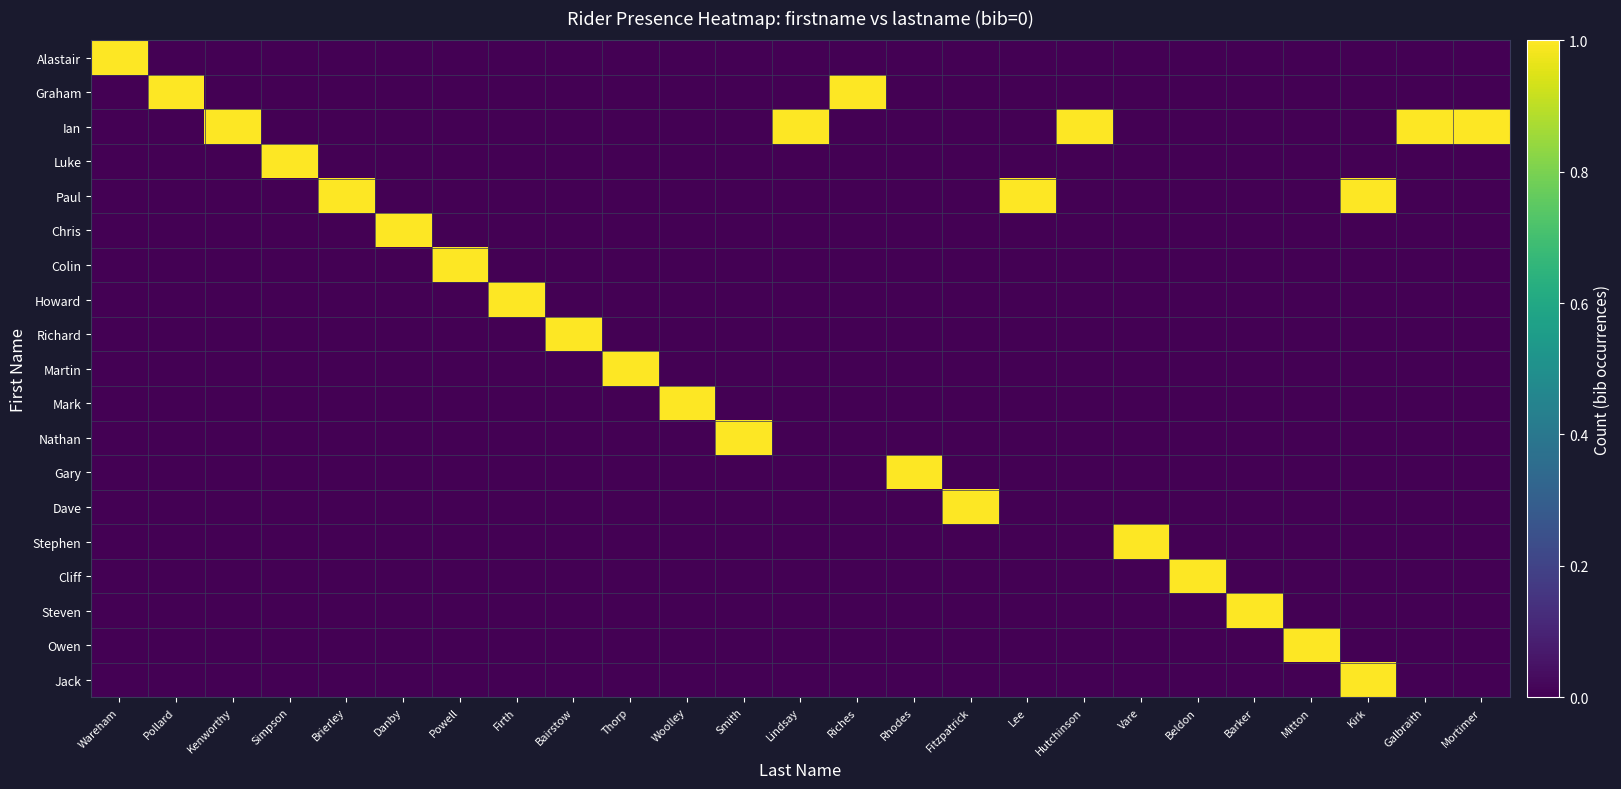

Reading left to right, what are all the values shown in this chart?

Alastair: Wareham=1	Pollard=0	Kenworthy=0	Simpson=0	Brierley=0	Danby=0	Powell=0	Firth=0	Bairstow=0	Thorp=0	Woolley=0	Smith=0	Lindsay=0	Riches=0	Rhodes=0	Fitzpatrick=0	Lee=0	Hutchinson=0	Vare=0	Beldon=0	Barker=0	Mitton=0	Kirk=0	Galbraith=0	Mortimer=0
Graham: Wareham=0	Pollard=1	Kenworthy=0	Simpson=0	Brierley=0	Danby=0	Powell=0	Firth=0	Bairstow=0	Thorp=0	Woolley=0	Smith=0	Lindsay=0	Riches=1	Rhodes=0	Fitzpatrick=0	Lee=0	Hutchinson=0	Vare=0	Beldon=0	Barker=0	Mitton=0	Kirk=0	Galbraith=0	Mortimer=0
Ian: Wareham=0	Pollard=0	Kenworthy=1	Simpson=0	Brierley=0	Danby=0	Powell=0	Firth=0	Bairstow=0	Thorp=0	Woolley=0	Smith=0	Lindsay=1	Riches=0	Rhodes=0	Fitzpatrick=0	Lee=0	Hutchinson=1	Vare=0	Beldon=0	Barker=0	Mitton=0	Kirk=0	Galbraith=1	Mortimer=1
Luke: Wareham=0	Pollard=0	Kenworthy=0	Simpson=1	Brierley=0	Danby=0	Powell=0	Firth=0	Bairstow=0	Thorp=0	Woolley=0	Smith=0	Lindsay=0	Riches=0	Rhodes=0	Fitzpatrick=0	Lee=0	Hutchinson=0	Vare=0	Beldon=0	Barker=0	Mitton=0	Kirk=0	Galbraith=0	Mortimer=0
Paul: Wareham=0	Pollard=0	Kenworthy=0	Simpson=0	Brierley=1	Danby=0	Powell=0	Firth=0	Bairstow=0	Thorp=0	Woolley=0	Smith=0	Lindsay=0	Riches=0	Rhodes=0	Fitzpatrick=0	Lee=1	Hutchinson=0	Vare=0	Beldon=0	Barker=0	Mitton=0	Kirk=1	Galbraith=0	Mortimer=0
Chris: Wareham=0	Pollard=0	Kenworthy=0	Simpson=0	Brierley=0	Danby=1	Powell=0	Firth=0	Bairstow=0	Thorp=0	Woolley=0	Smith=0	Lindsay=0	Riches=0	Rhodes=0	Fitzpatrick=0	Lee=0	Hutchinson=0	Vare=0	Beldon=0	Barker=0	Mitton=0	Kirk=0	Galbraith=0	Mortimer=0
Colin: Wareham=0	Pollard=0	Kenworthy=0	Simpson=0	Brierley=0	Danby=0	Powell=1	Firth=0	Bairstow=0	Thorp=0	Woolley=0	Smith=0	Lindsay=0	Riches=0	Rhodes=0	Fitzpatrick=0	Lee=0	Hutchinson=0	Vare=0	Beldon=0	Barker=0	Mitton=0	Kirk=0	Galbraith=0	Mortimer=0
Howard: Wareham=0	Pollard=0	Kenworthy=0	Simpson=0	Brierley=0	Danby=0	Powell=0	Firth=1	Bairstow=0	Thorp=0	Woolley=0	Smith=0	Lindsay=0	Riches=0	Rhodes=0	Fitzpatrick=0	Lee=0	Hutchinson=0	Vare=0	Beldon=0	Barker=0	Mitton=0	Kirk=0	Galbraith=0	Mortimer=0
Richard: Wareham=0	Pollard=0	Kenworthy=0	Simpson=0	Brierley=0	Danby=0	Powell=0	Firth=0	Bairstow=1	Thorp=0	Woolley=0	Smith=0	Lindsay=0	Riches=0	Rhodes=0	Fitzpatrick=0	Lee=0	Hutchinson=0	Vare=0	Beldon=0	Barker=0	Mitton=0	Kirk=0	Galbraith=0	Mortimer=0
Martin: Wareham=0	Pollard=0	Kenworthy=0	Simpson=0	Brierley=0	Danby=0	Powell=0	Firth=0	Bairstow=0	Thorp=1	Woolley=0	Smith=0	Lindsay=0	Riches=0	Rhodes=0	Fitzpatrick=0	Lee=0	Hutchinson=0	Vare=0	Beldon=0	Barker=0	Mitton=0	Kirk=0	Galbraith=0	Mortimer=0
Mark: Wareham=0	Pollard=0	Kenworthy=0	Simpson=0	Brierley=0	Danby=0	Powell=0	Firth=0	Bairstow=0	Thorp=0	Woolley=1	Smith=0	Lindsay=0	Riches=0	Rhodes=0	Fitzpatrick=0	Lee=0	Hutchinson=0	Vare=0	Beldon=0	Barker=0	Mitton=0	Kirk=0	Galbraith=0	Mortimer=0
Nathan: Wareham=0	Pollard=0	Kenworthy=0	Simpson=0	Brierley=0	Danby=0	Powell=0	Firth=0	Bairstow=0	Thorp=0	Woolley=0	Smith=1	Lindsay=0	Riches=0	Rhodes=0	Fitzpatrick=0	Lee=0	Hutchinson=0	Vare=0	Beldon=0	Barker=0	Mitton=0	Kirk=0	Galbraith=0	Mortimer=0
Gary: Wareham=0	Pollard=0	Kenworthy=0	Simpson=0	Brierley=0	Danby=0	Powell=0	Firth=0	Bairstow=0	Thorp=0	Woolley=0	Smith=0	Lindsay=0	Riches=0	Rhodes=1	Fitzpatrick=0	Lee=0	Hutchinson=0	Vare=0	Beldon=0	Barker=0	Mitton=0	Kirk=0	Galbraith=0	Mortimer=0
Dave: Wareham=0	Pollard=0	Kenworthy=0	Simpson=0	Brierley=0	Danby=0	Powell=0	Firth=0	Bairstow=0	Thorp=0	Woolley=0	Smith=0	Lindsay=0	Riches=0	Rhodes=0	Fitzpatrick=1	Lee=0	Hutchinson=0	Vare=0	Beldon=0	Barker=0	Mitton=0	Kirk=0	Galbraith=0	Mortimer=0
Stephen: Wareham=0	Pollard=0	Kenworthy=0	Simpson=0	Brierley=0	Danby=0	Powell=0	Firth=0	Bairstow=0	Thorp=0	Woolley=0	Smith=0	Lindsay=0	Riches=0	Rhodes=0	Fitzpatrick=0	Lee=0	Hutchinson=0	Vare=1	Beldon=0	Barker=0	Mitton=0	Kirk=0	Galbraith=0	Mortimer=0
Cliff: Wareham=0	Pollard=0	Kenworthy=0	Simpson=0	Brierley=0	Danby=0	Powell=0	Firth=0	Bairstow=0	Thorp=0	Woolley=0	Smith=0	Lindsay=0	Riches=0	Rhodes=0	Fitzpatrick=0	Lee=0	Hutchinson=0	Vare=0	Beldon=1	Barker=0	Mitton=0	Kirk=0	Galbraith=0	Mortimer=0
Steven: Wareham=0	Pollard=0	Kenworthy=0	Simpson=0	Brierley=0	Danby=0	Powell=0	Firth=0	Bairstow=0	Thorp=0	Woolley=0	Smith=0	Lindsay=0	Riches=0	Rhodes=0	Fitzpatrick=0	Lee=0	Hutchinson=0	Vare=0	Beldon=0	Barker=1	Mitton=0	Kirk=0	Galbraith=0	Mortimer=0
Owen: Wareham=0	Pollard=0	Kenworthy=0	Simpson=0	Brierley=0	Danby=0	Powell=0	Firth=0	Bairstow=0	Thorp=0	Woolley=0	Smith=0	Lindsay=0	Riches=0	Rhodes=0	Fitzpatrick=0	Lee=0	Hutchinson=0	Vare=0	Beldon=0	Barker=0	Mitton=1	Kirk=0	Galbraith=0	Mortimer=0
Jack: Wareham=0	Pollard=0	Kenworthy=0	Simpson=0	Brierley=0	Danby=0	Powell=0	Firth=0	Bairstow=0	Thorp=0	Woolley=0	Smith=0	Lindsay=0	Riches=0	Rhodes=0	Fitzpatrick=0	Lee=0	Hutchinson=0	Vare=0	Beldon=0	Barker=0	Mitton=0	Kirk=1	Galbraith=0	Mortimer=0